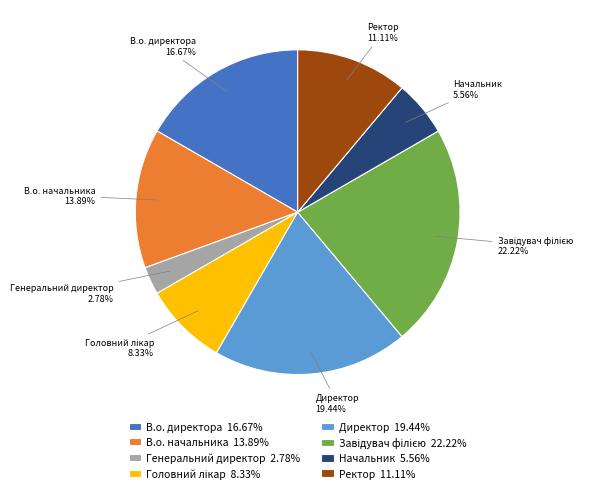

Does any single category account for the majority?

No